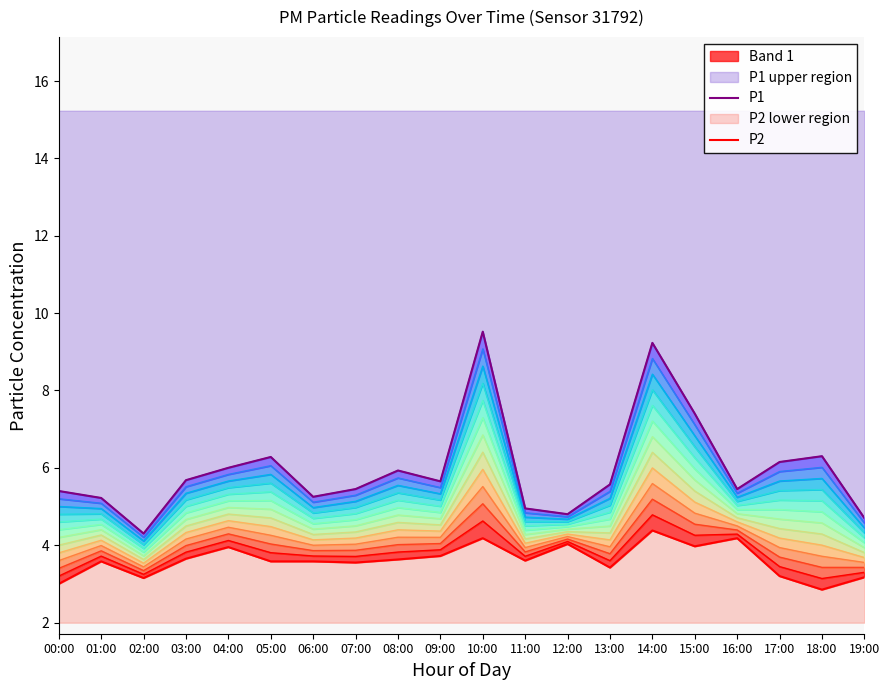

How many series are shown in this chart?

2